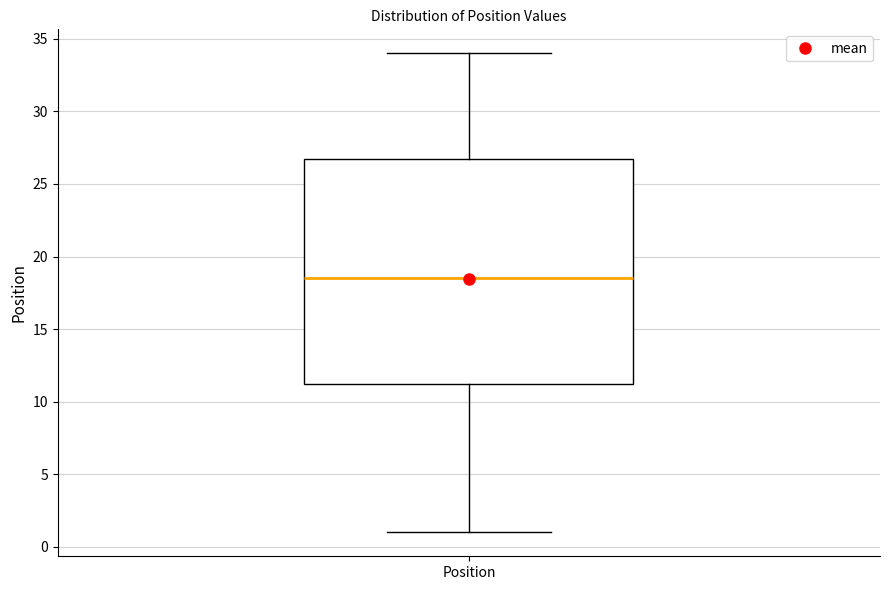

Read this box plot against the y-axis: the position of the median line, the range covered by the box, and the ends of both whiskers. The values are not printed on the chart, so give them approximately, as read against the axis.

median 18.5, box 11.5 to 27.0, whiskers 1.0 to 34.0